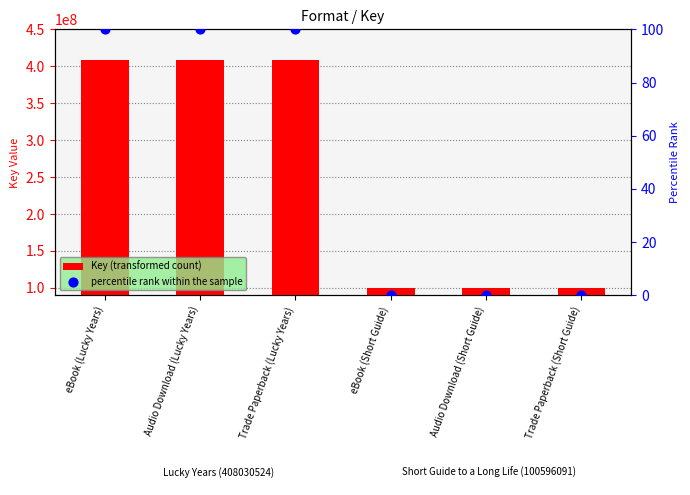

What are all the series names shown in the legend?

Key (transformed count), percentile rank within the sample